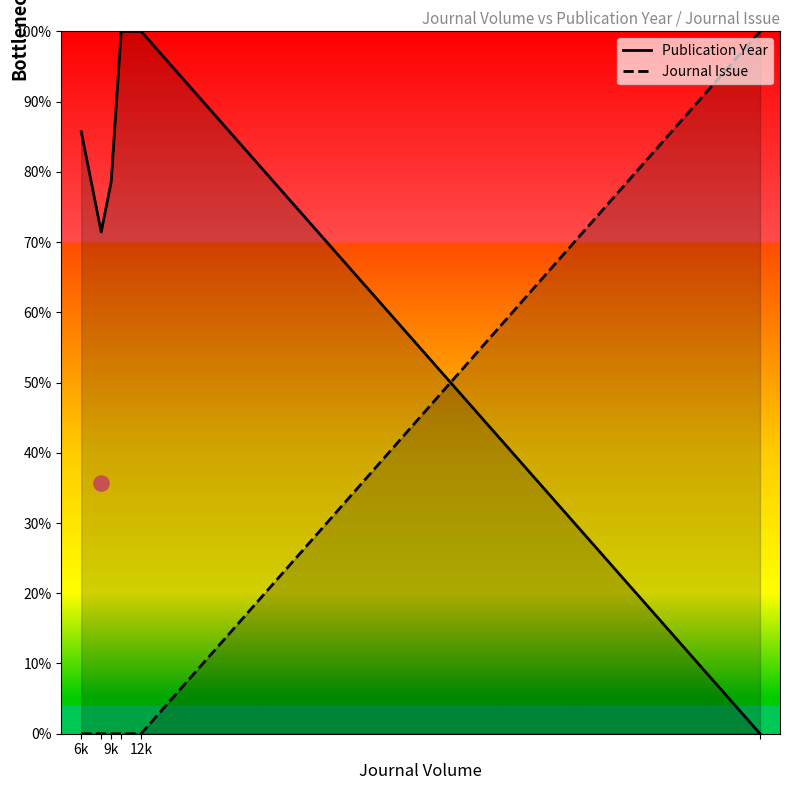

Which series contains the highest Y value?

Publication Year